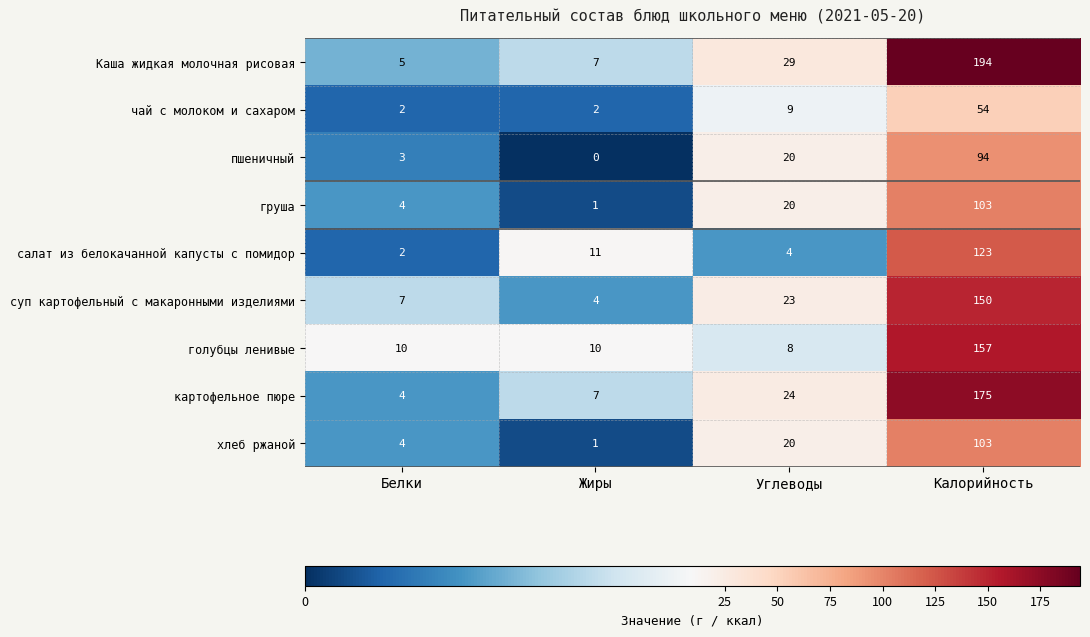

What is the spread (max minus min) of values at Калорийность?

140